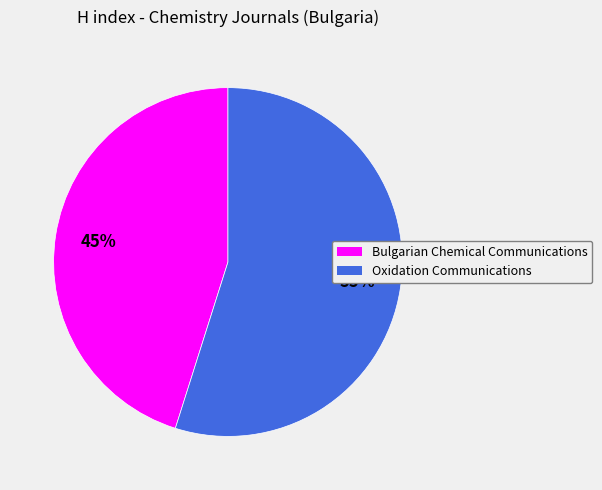

Which slice is the smallest?

Bulgarian Chemical Communications